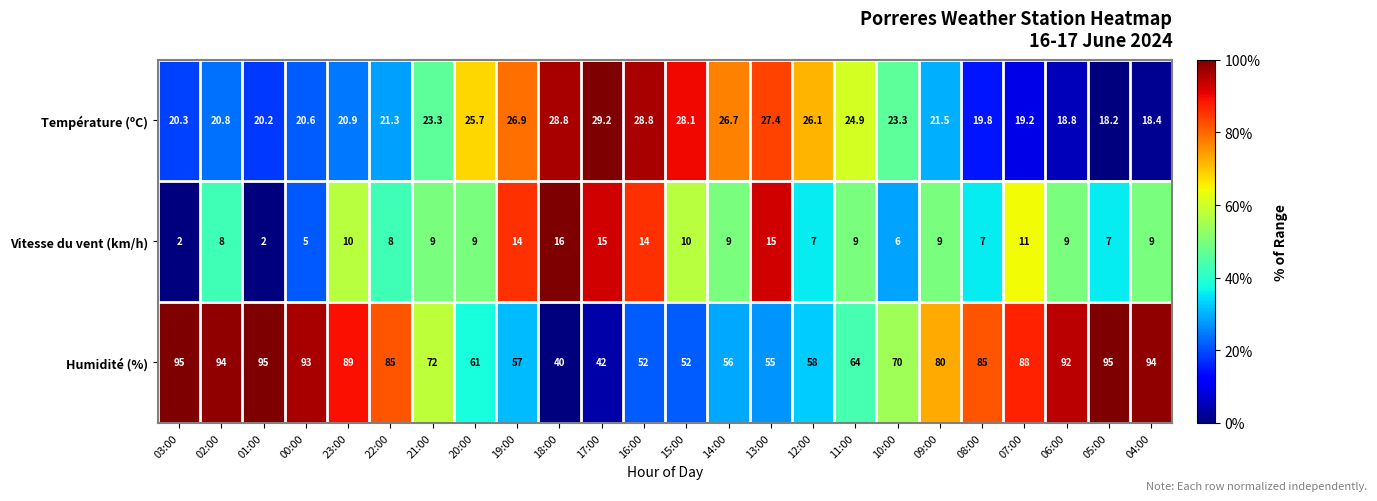

Which series has the widest spread of values?

Humidité (%)